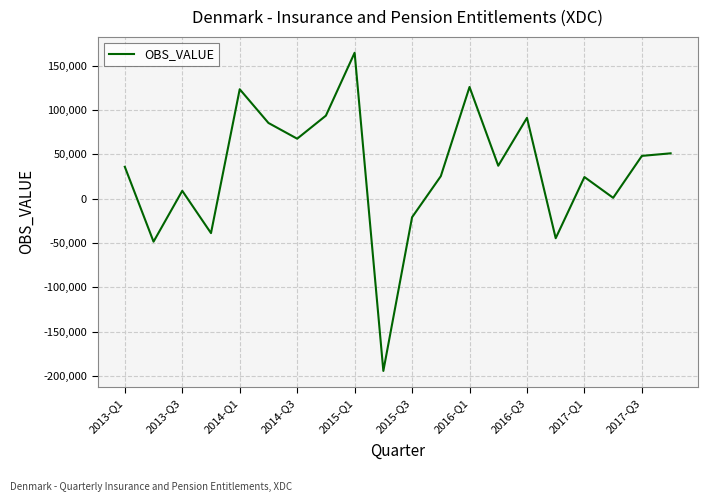

Count the number of categories in the chart.

20